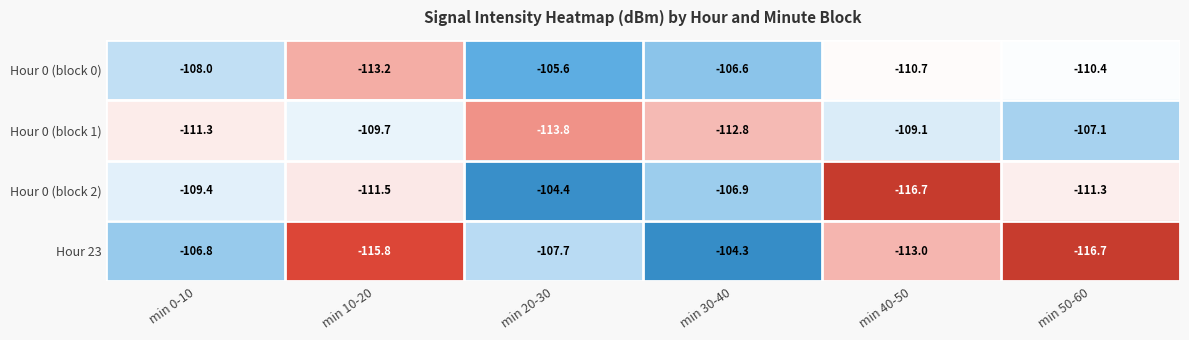

Which series has the largest total across all categories?

Hour 0 (block 0)